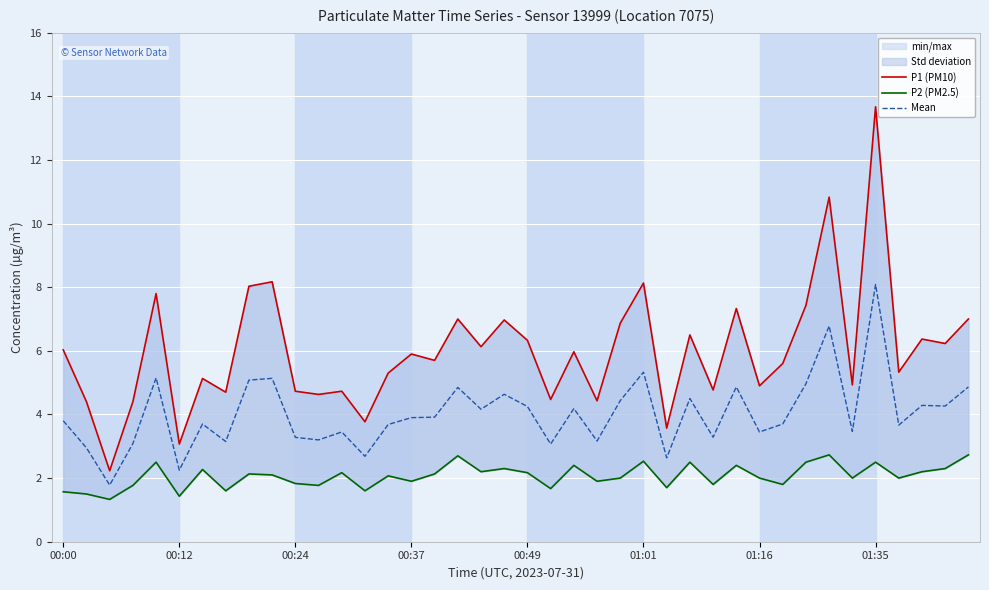

What position from the left is 22?

23